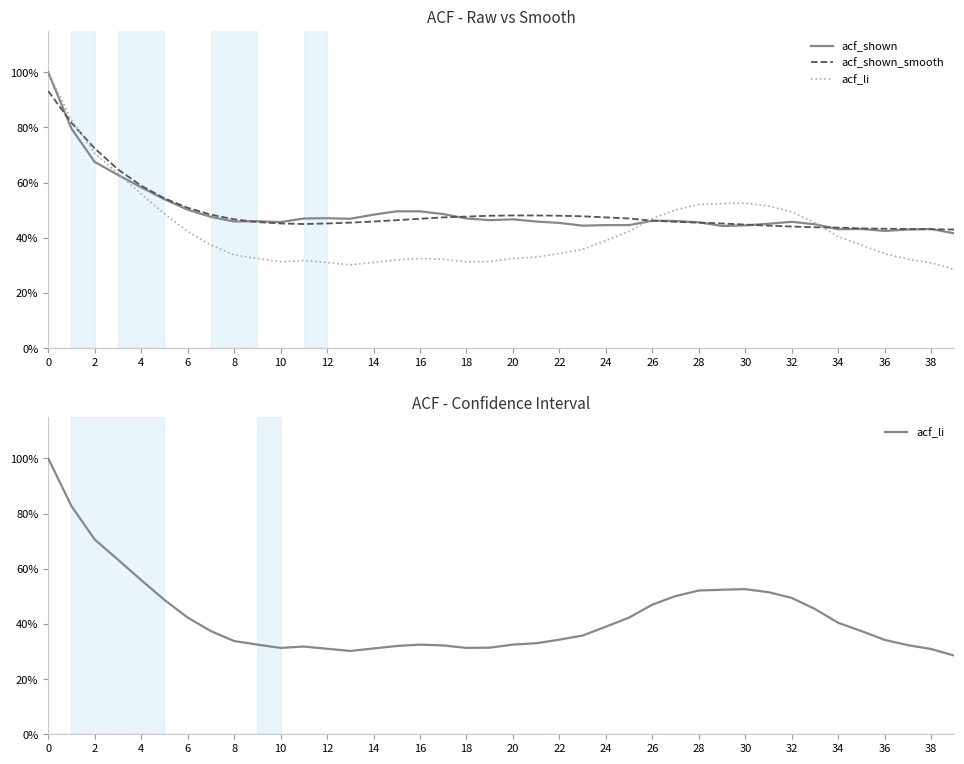

What is the smallest value displayed?

0.3